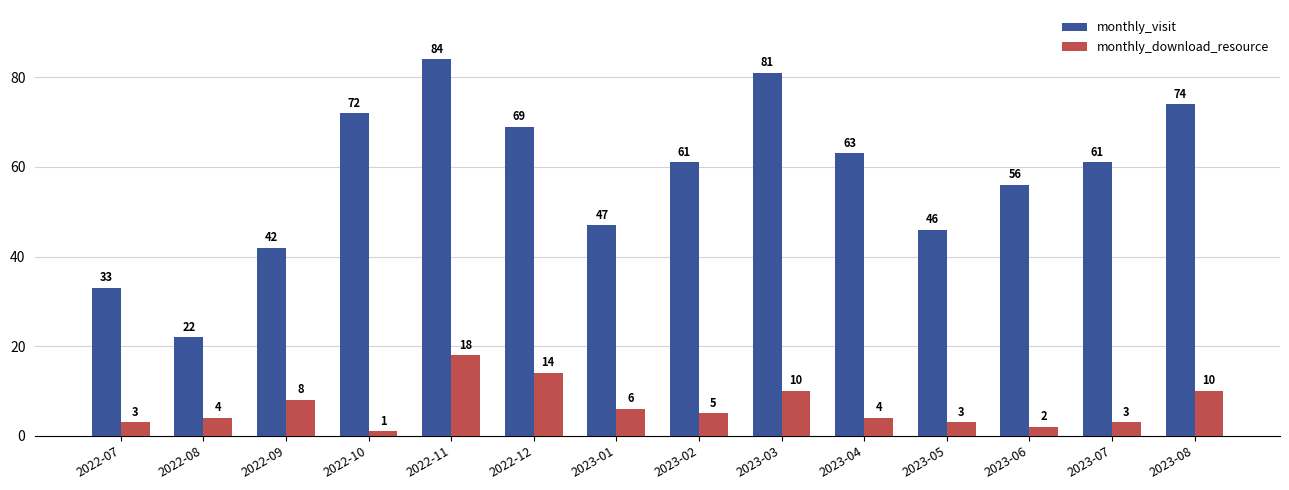

Reading left to right, list all the values displayed in this chart.

monthly_visit: 33	22	42	72	84	69	47	61	81	63	46	56	61	74
monthly_download_resource: 3	4	8	1	18	14	6	5	10	4	3	2	3	10